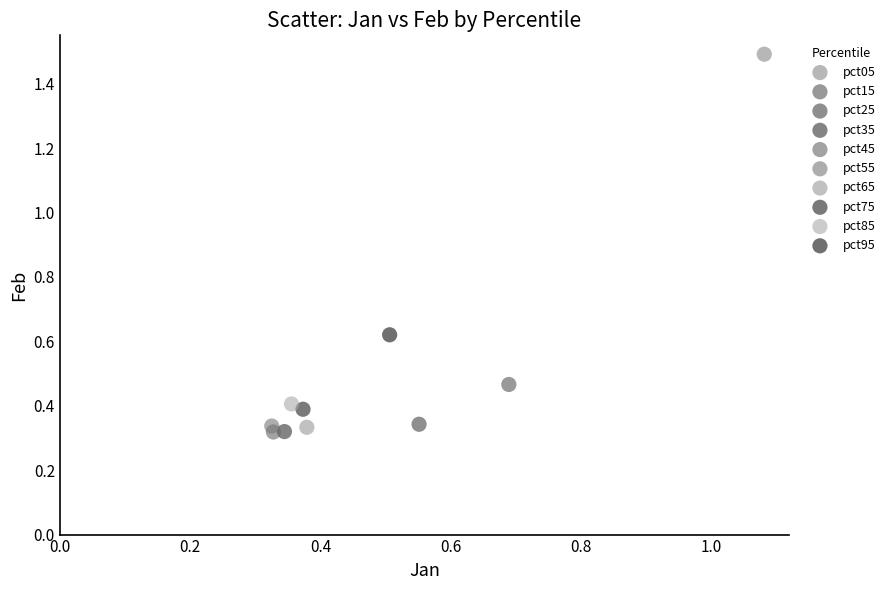

What are all the series names shown in the legend?

pct05, pct15, pct25, pct35, pct45, pct55, pct65, pct75, pct85, pct95